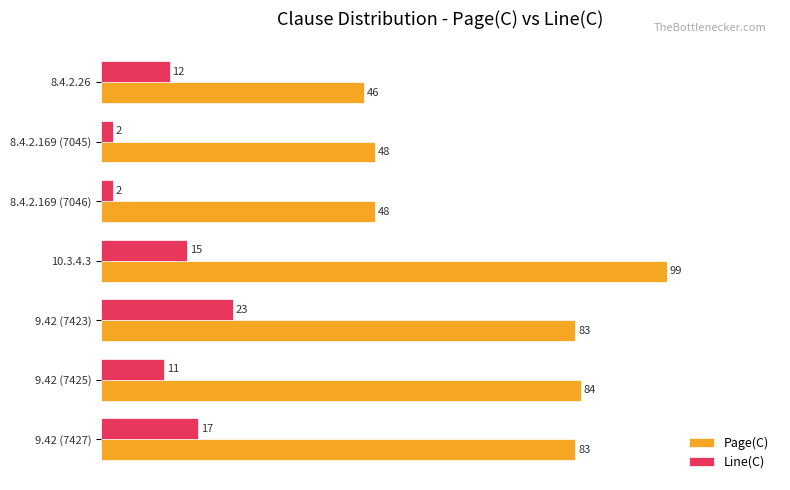

What are all the series names shown in the legend?

Page(C), Line(C)